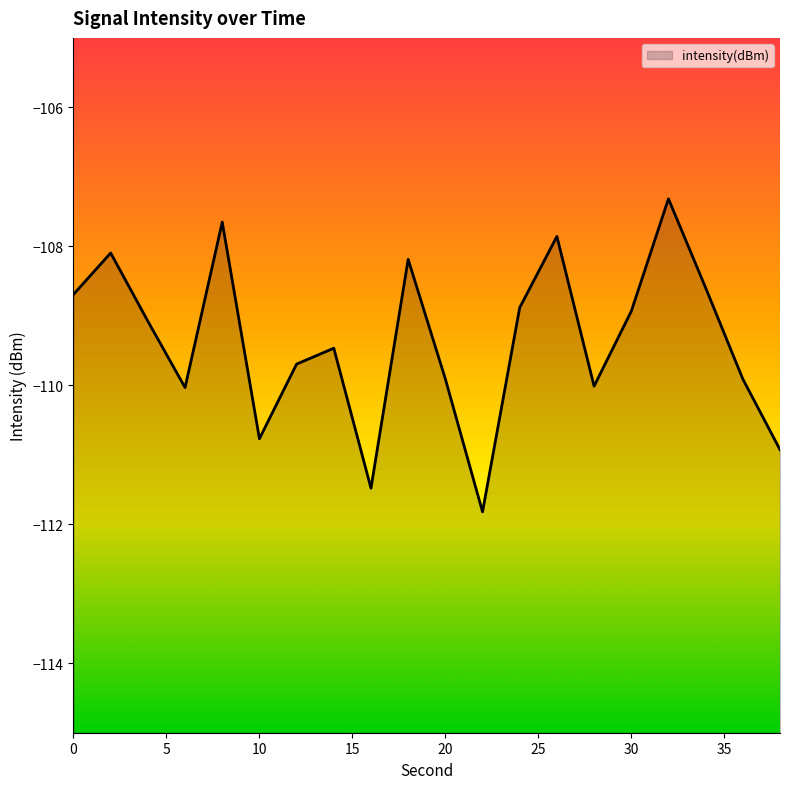

What is the change in value from 6 to 20?

+0.1